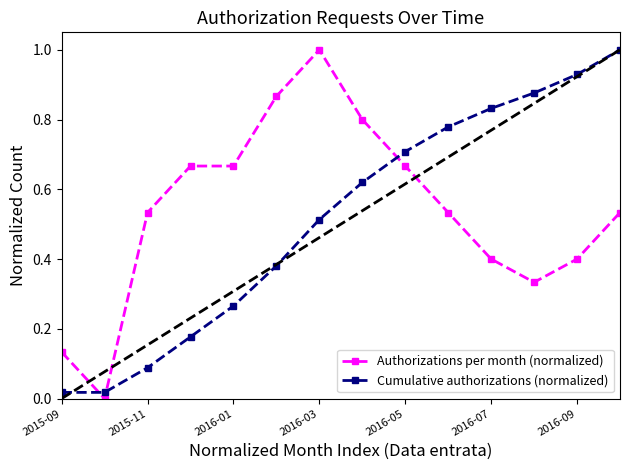

True or false: Cumulative authorizations (normalized) and Authorizations per month (normalized) intersect in this chart.

True